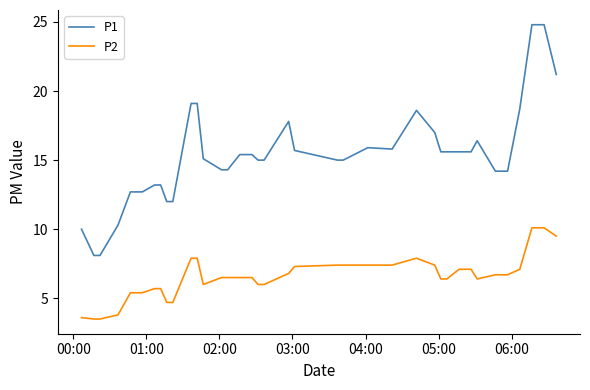

Which series has the largest range (max minus min)?

P1